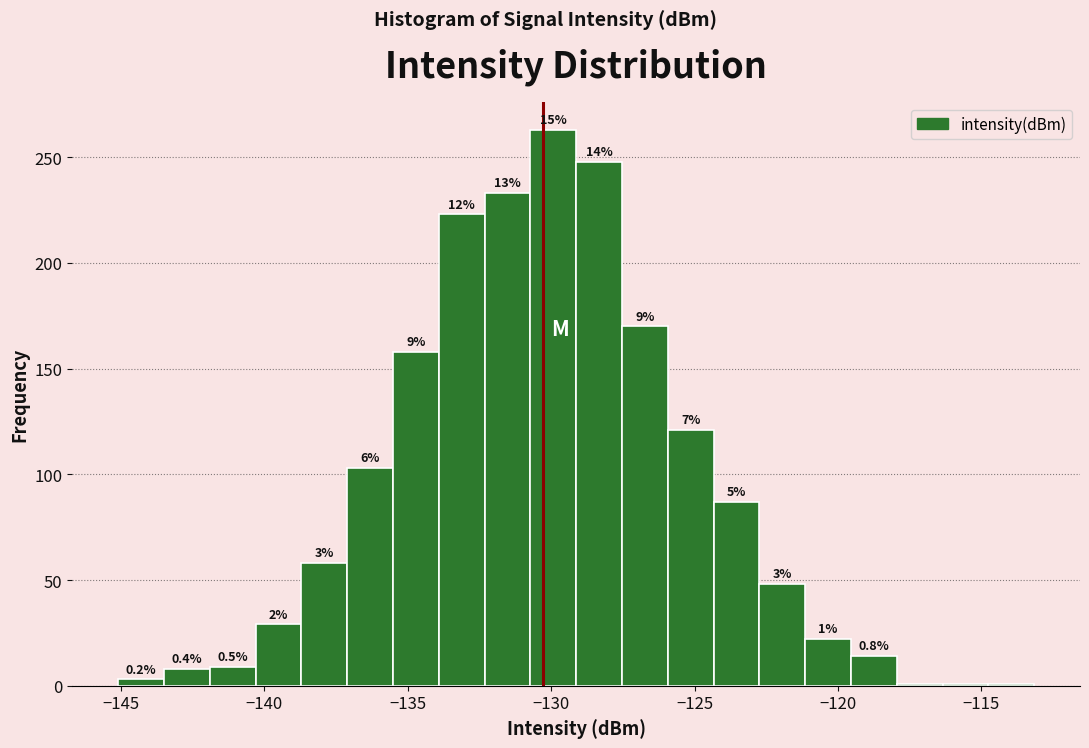

Read against the x-axis, roughly where is the centre of the tallest bar?

-130.0